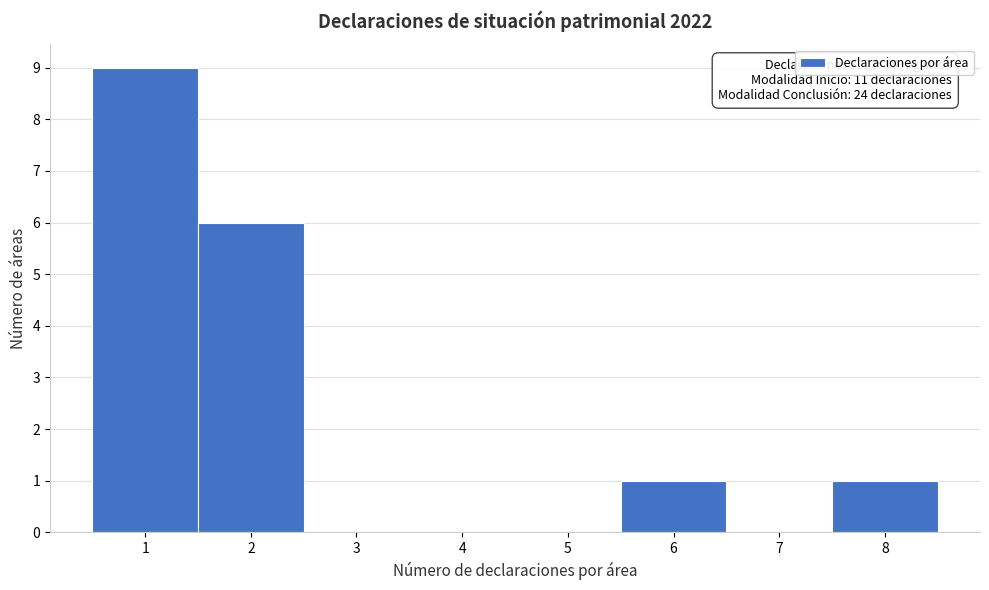

Which range on the x-axis has the tallest bar?

0.5 to 1.5